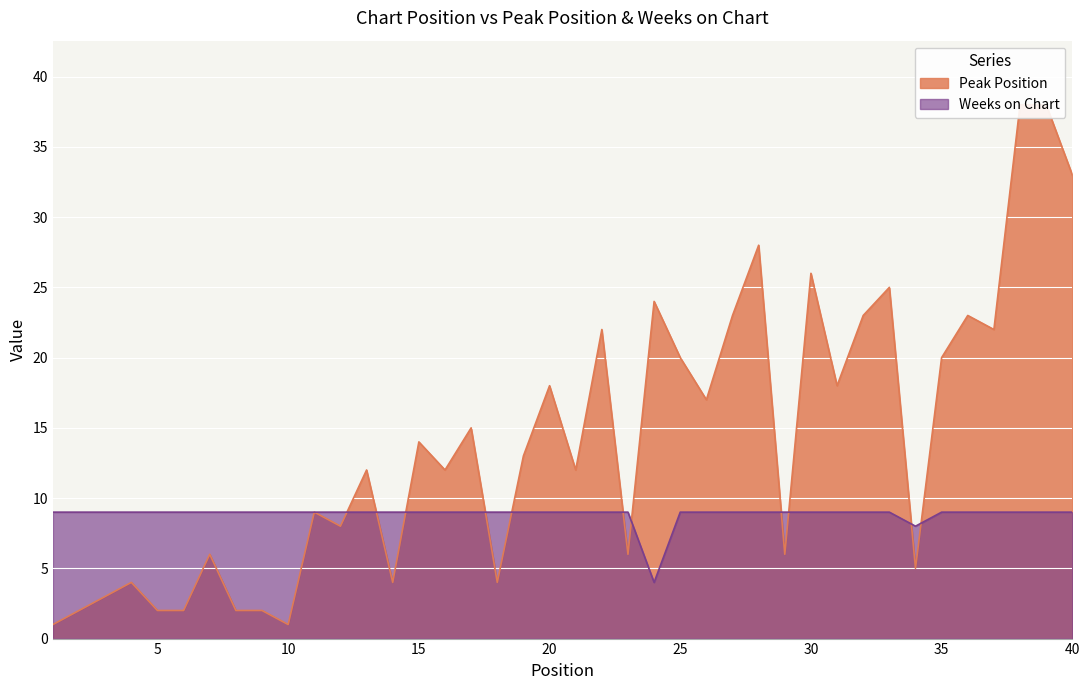

List the series in order of their peak value, lowest first.

Weeks on Chart, Peak Position